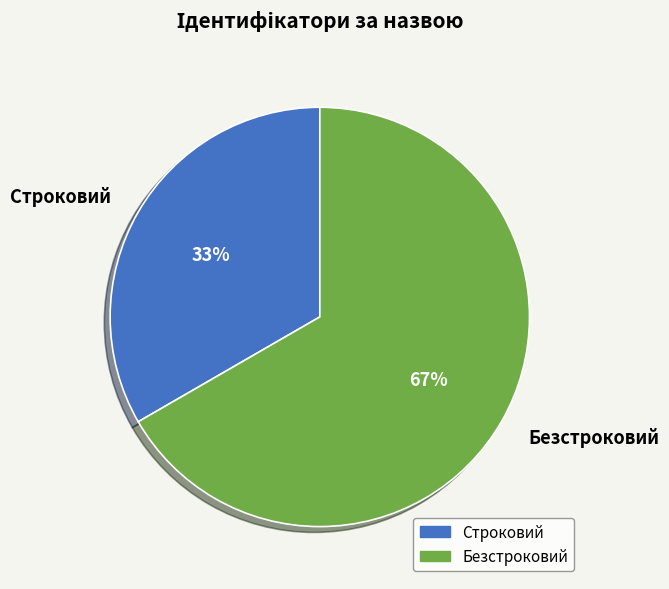

Is there any slice that represents more than half of the pie?

Yes